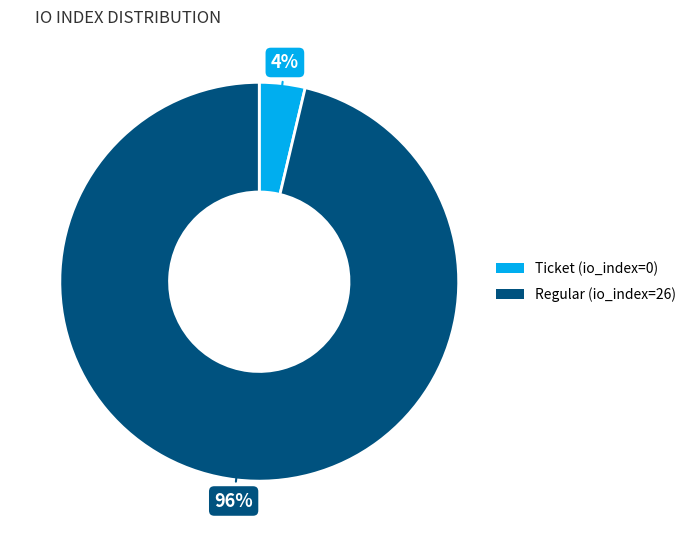

Is there any slice that represents more than half of the pie?

Yes